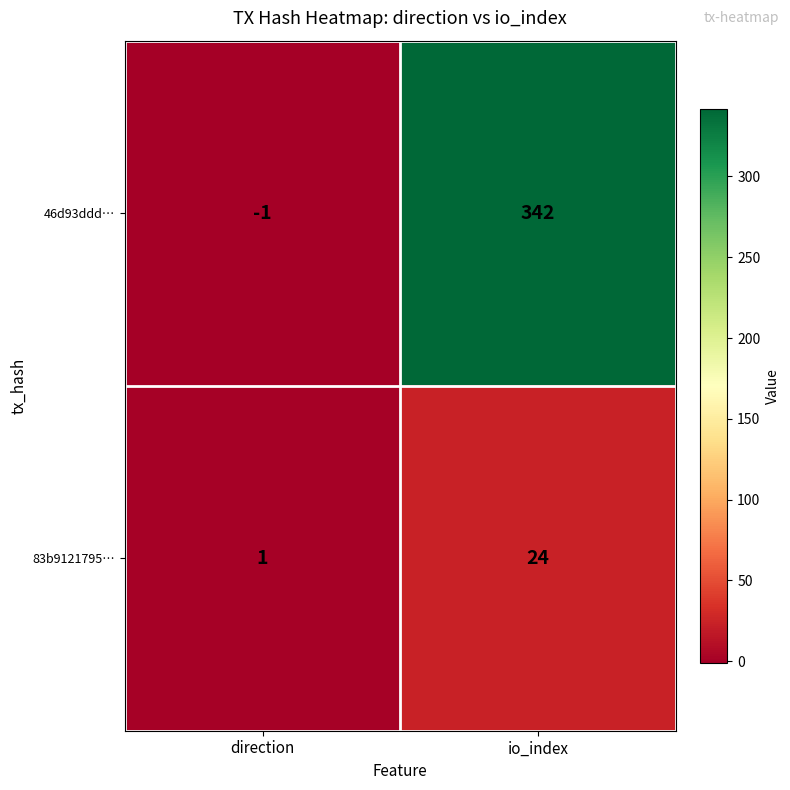

Which series has the widest spread of values?

46d93ddd…